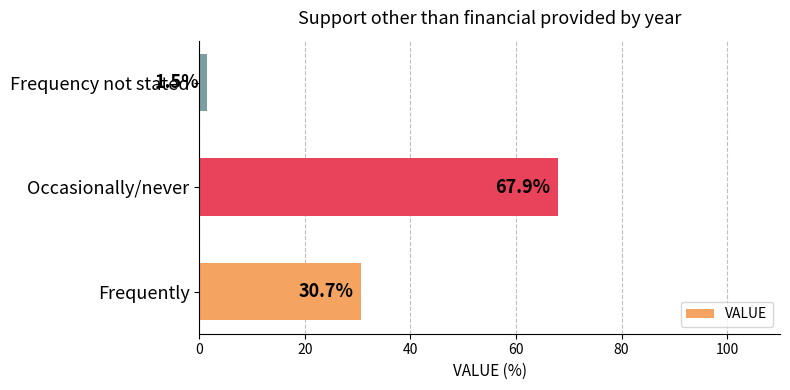

Does the chart contain any negative values?

No